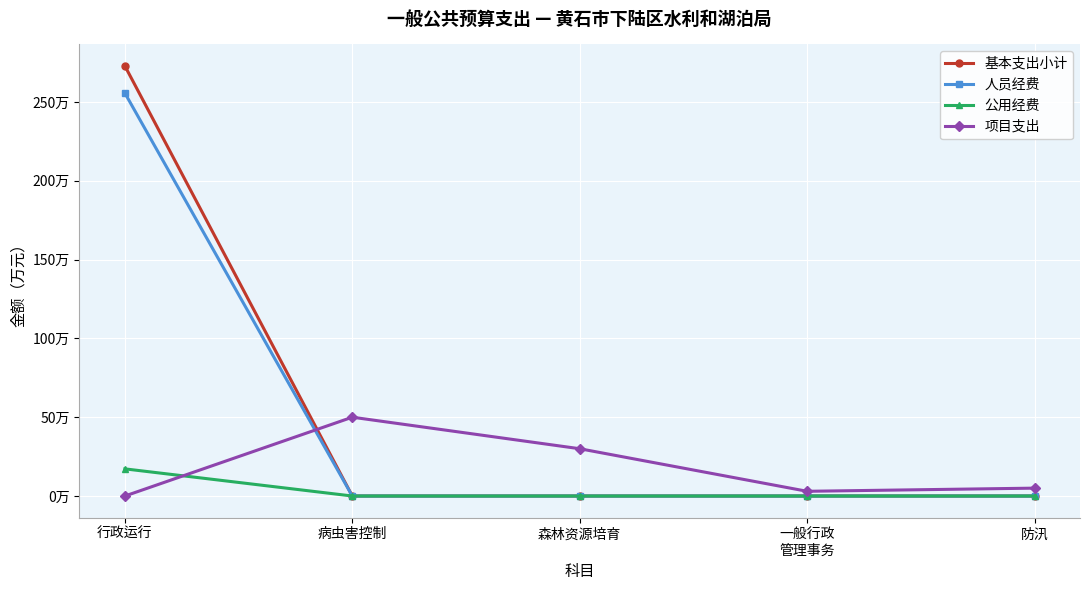

Does the chart display data point markers on the line(s)?

Yes